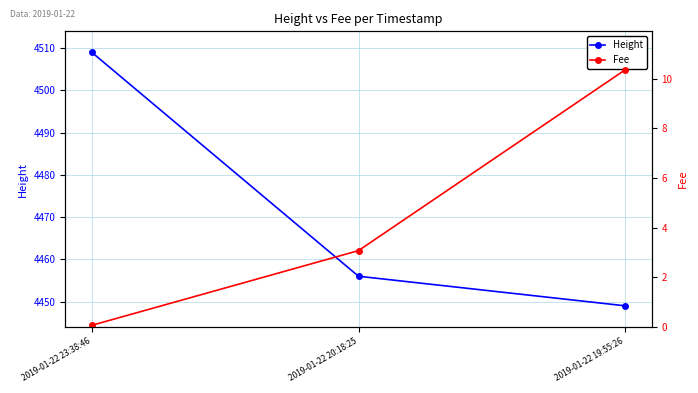

What is the minimum value for Fee?

0.1